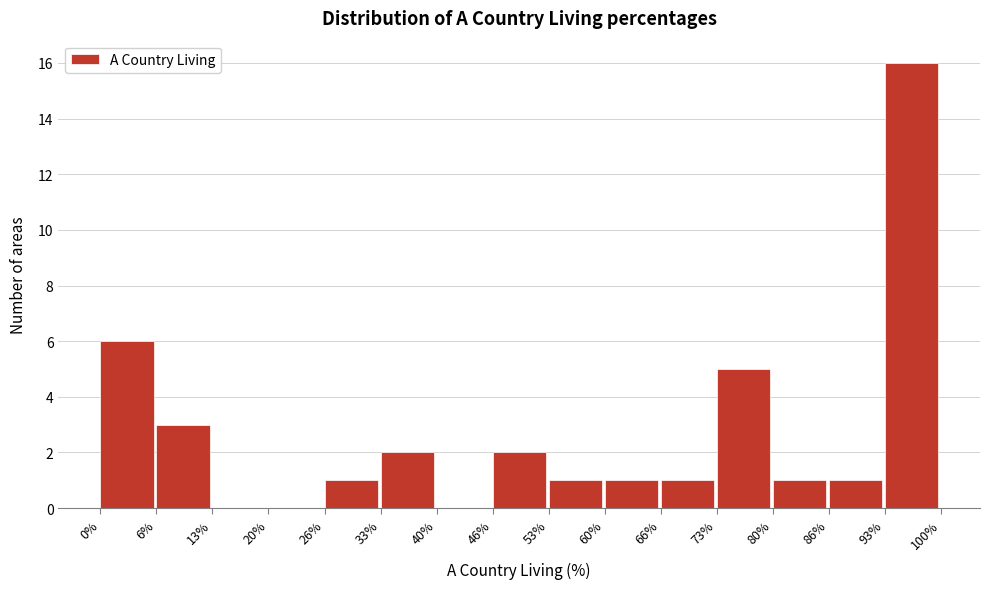

Which range on the x-axis has the tallest bar?

93% to 100%